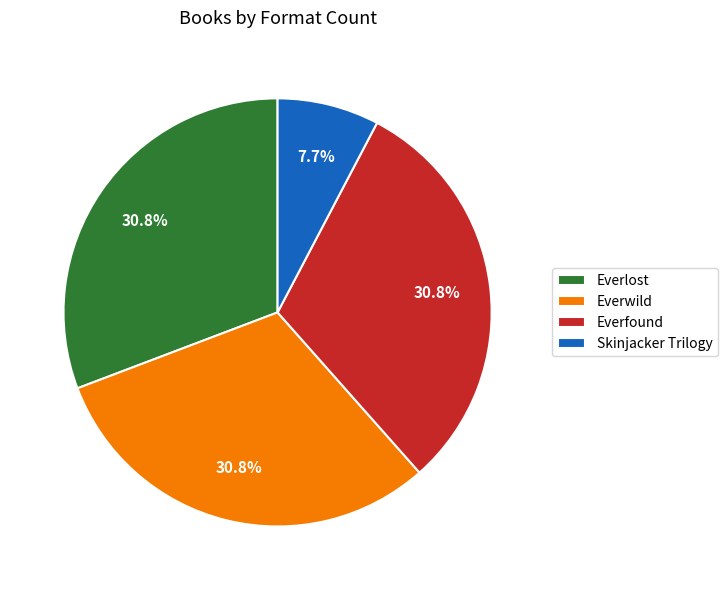

Count the number of slices in the pie.

4